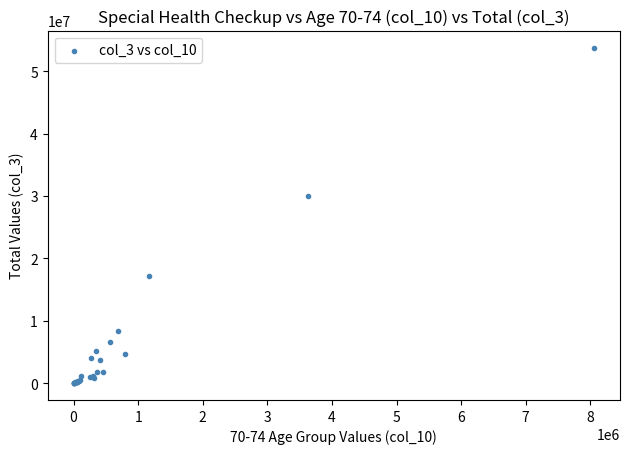

What Y value in the scatter plot is closest to 26899378?

29935810.0